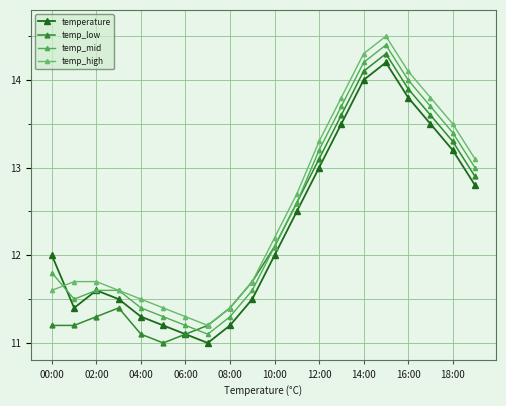

How many data points in temp_high are less than 12?

10